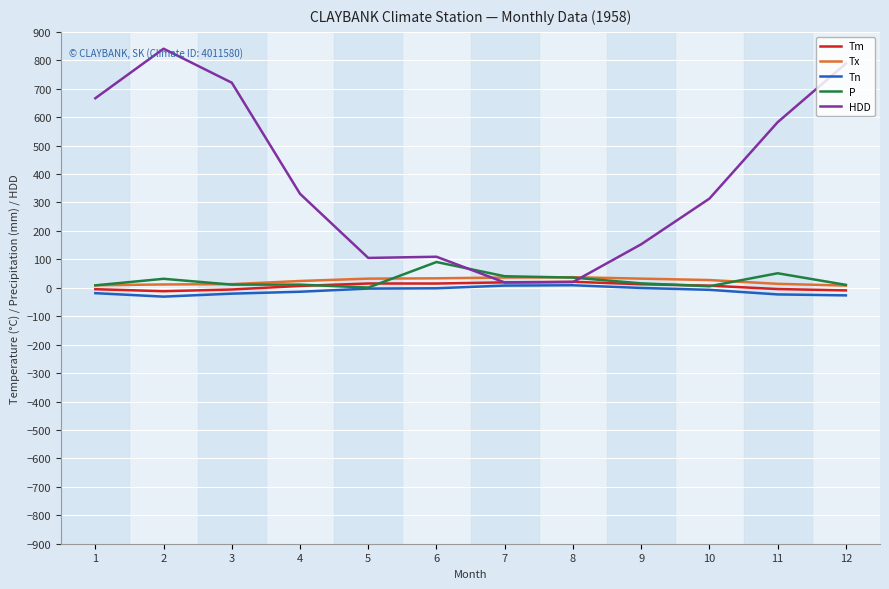

What is the sum of all Tn values?

-130.1